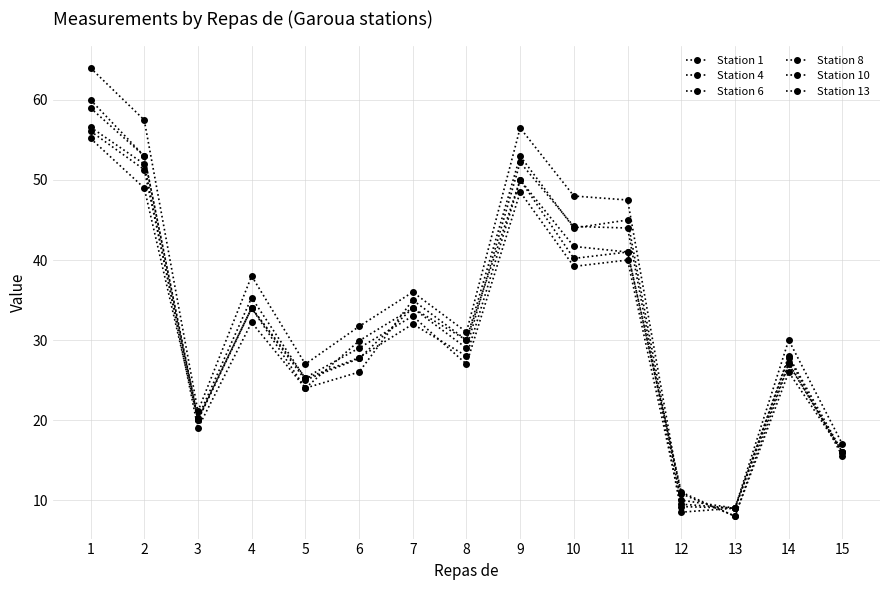

Where is the first local maximum for Station 8?

4